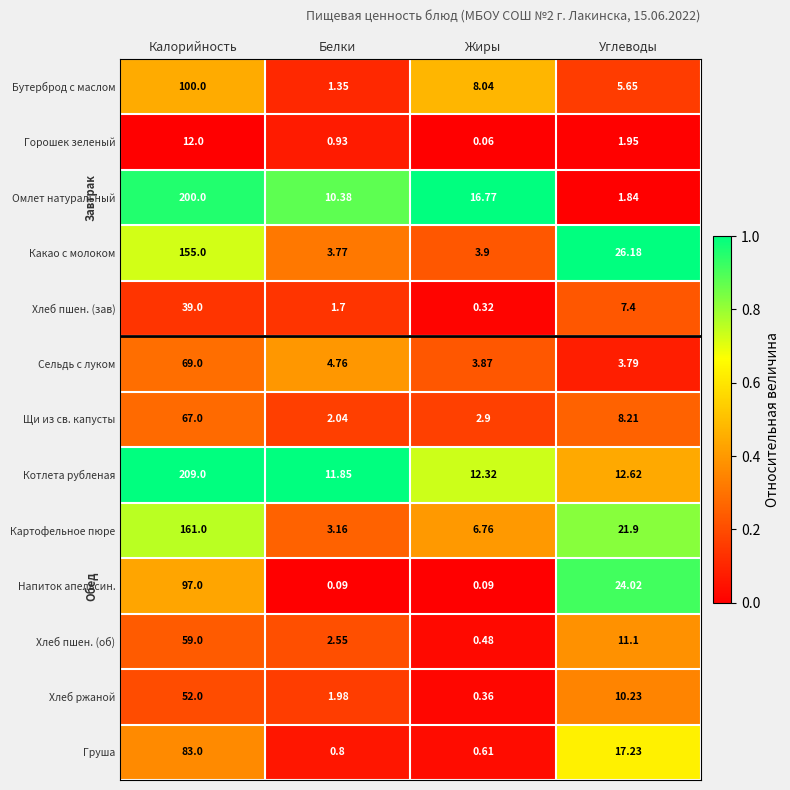

At which category is the sum across all series the highest?

Калорийность